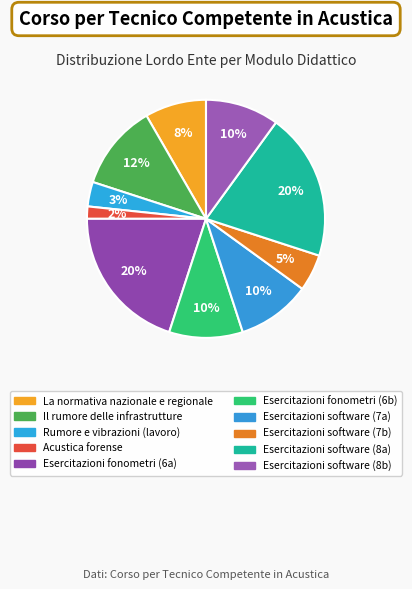

Count the number of slices in the pie.

10